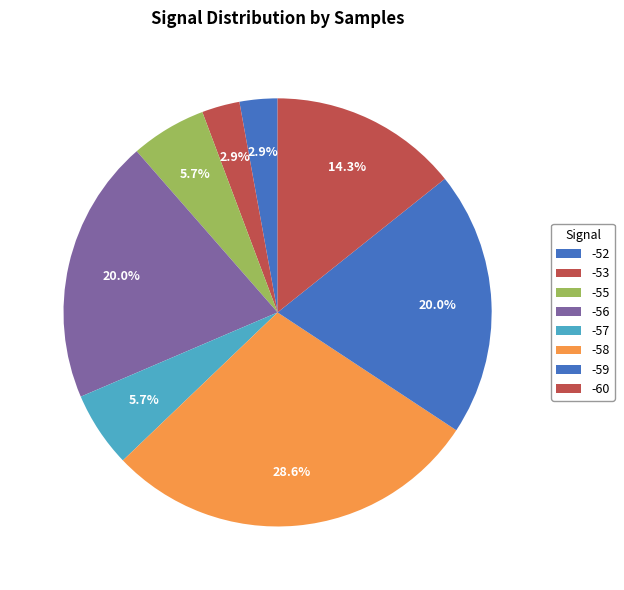

How many slices are in this pie chart?

8